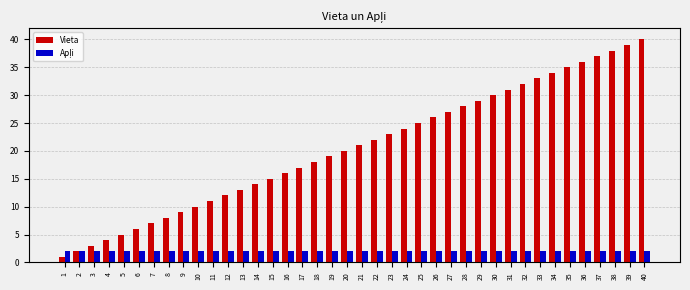

How many distinct data groups are displayed?

2